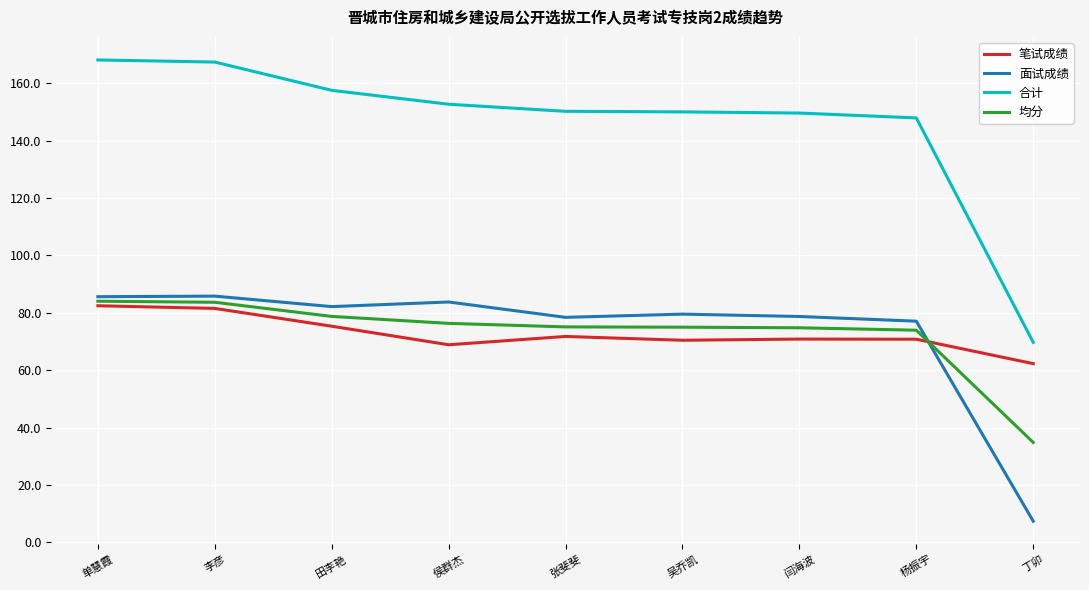

Count the number of data series in this chart.

4